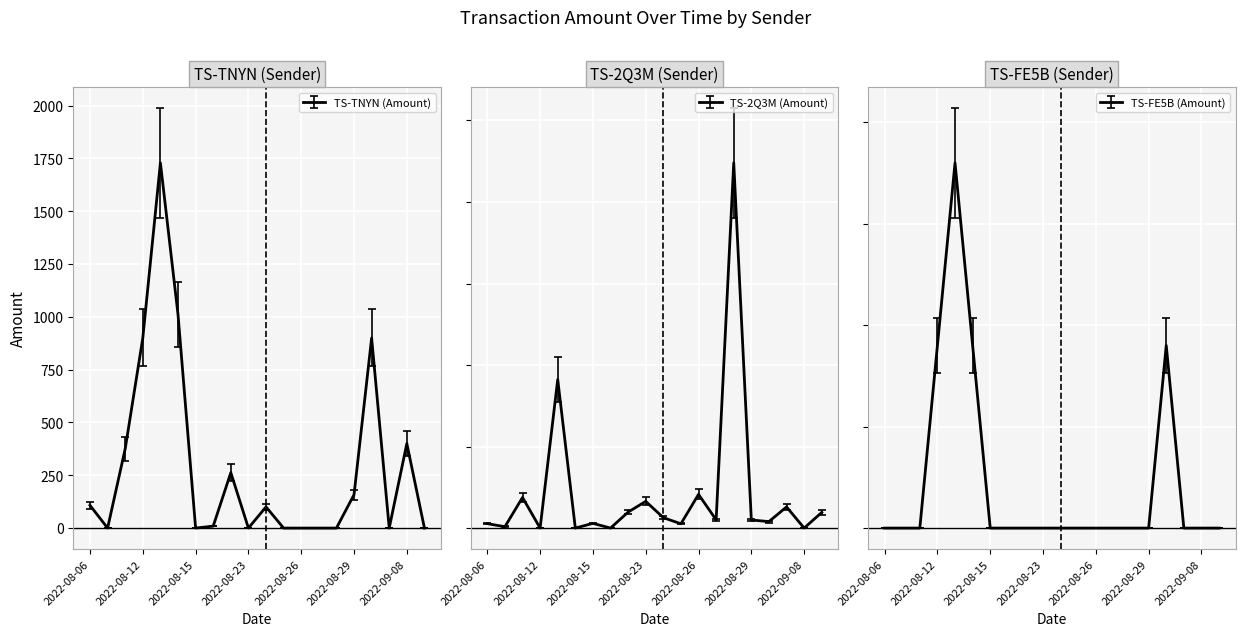

True or false: TS-TNYN (Amount) and TS-2Q3M (Amount) intersect in this chart.

True